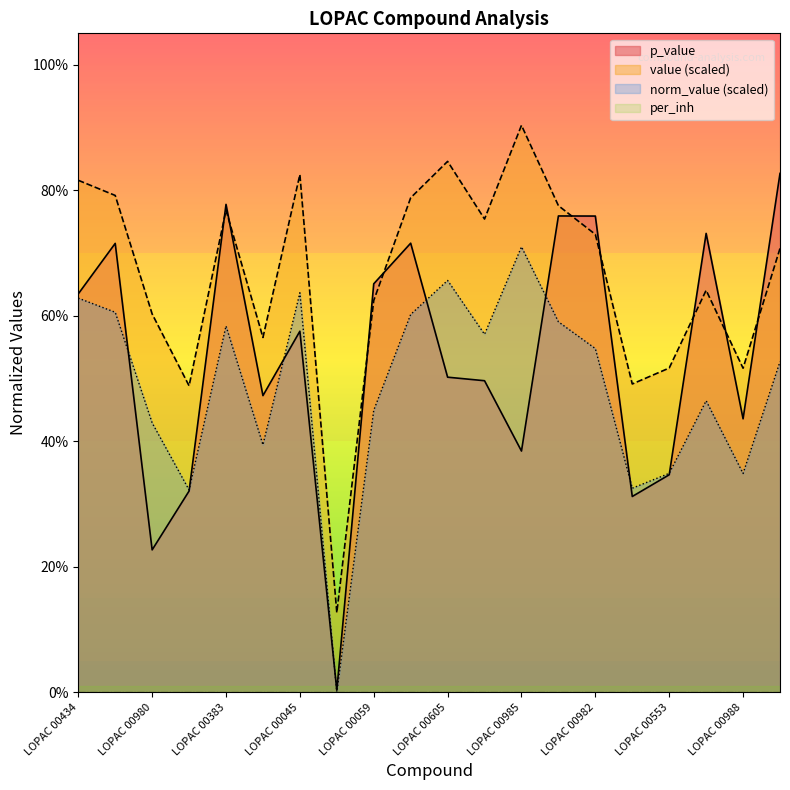

What is the label of the 16th point from the left?

LOPAC 00006